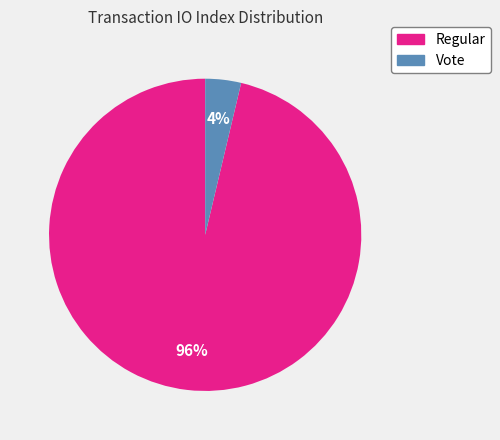

Count the number of slices in the pie.

2